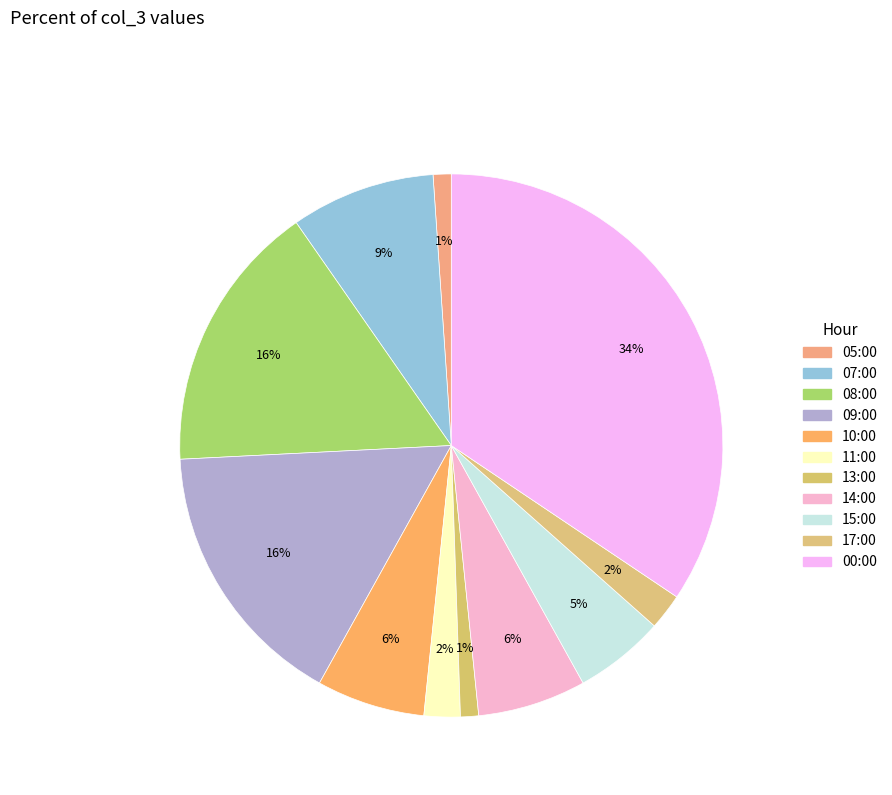

To the nearest percent, what is the average slice percentage?

9%